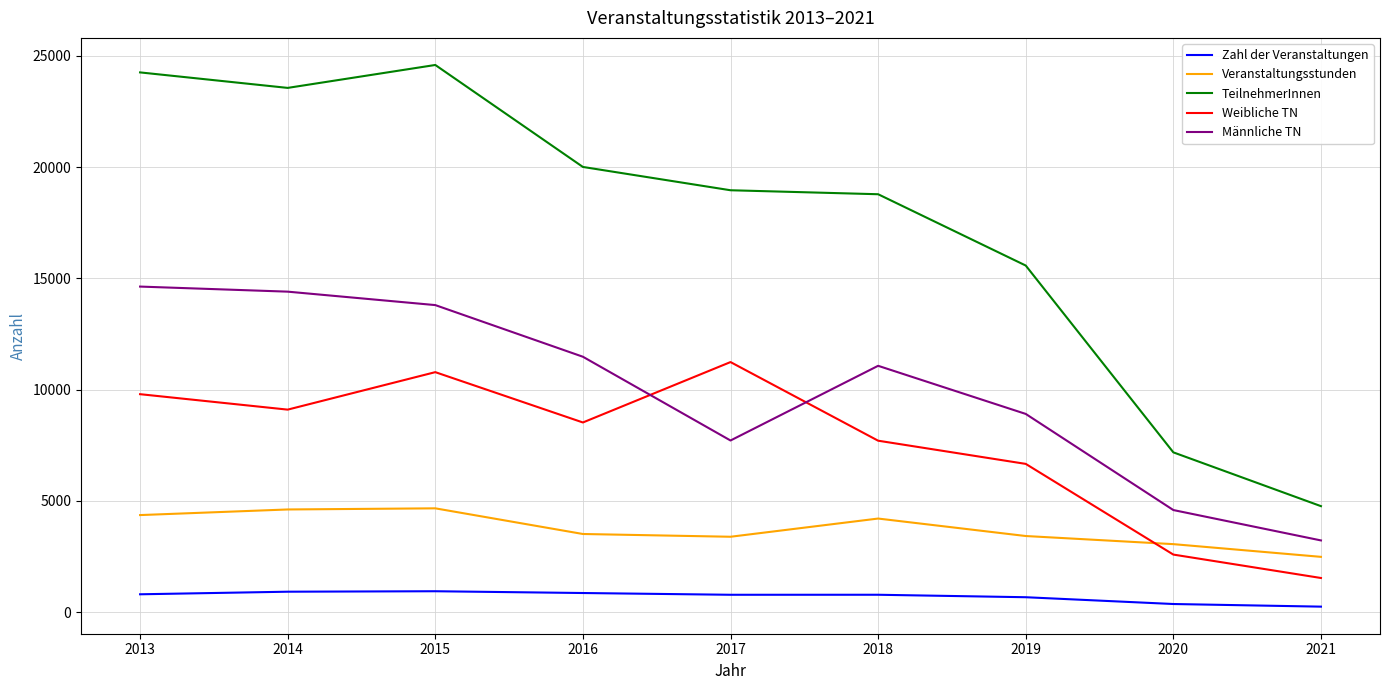

What is the sum of all Zahl der Veranstaltungen values?

6415